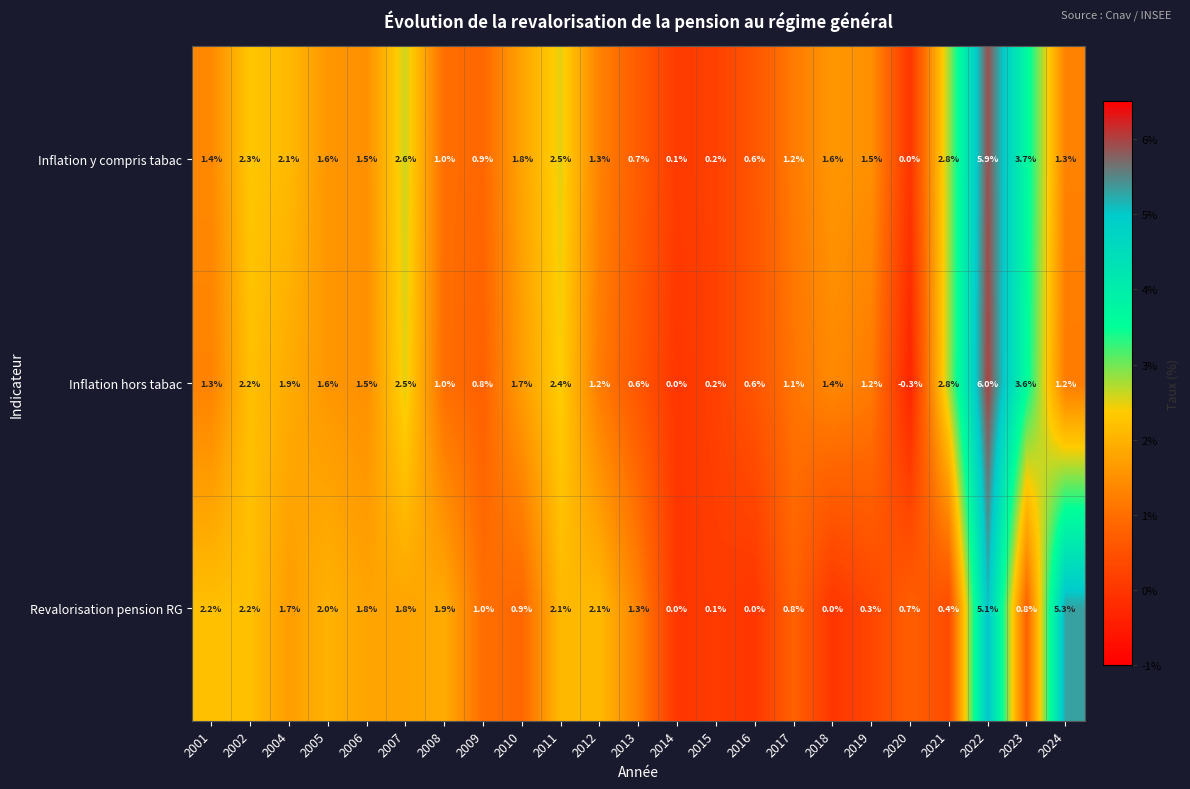

Which series has the largest range (max minus min)?

Inflation hors tabac